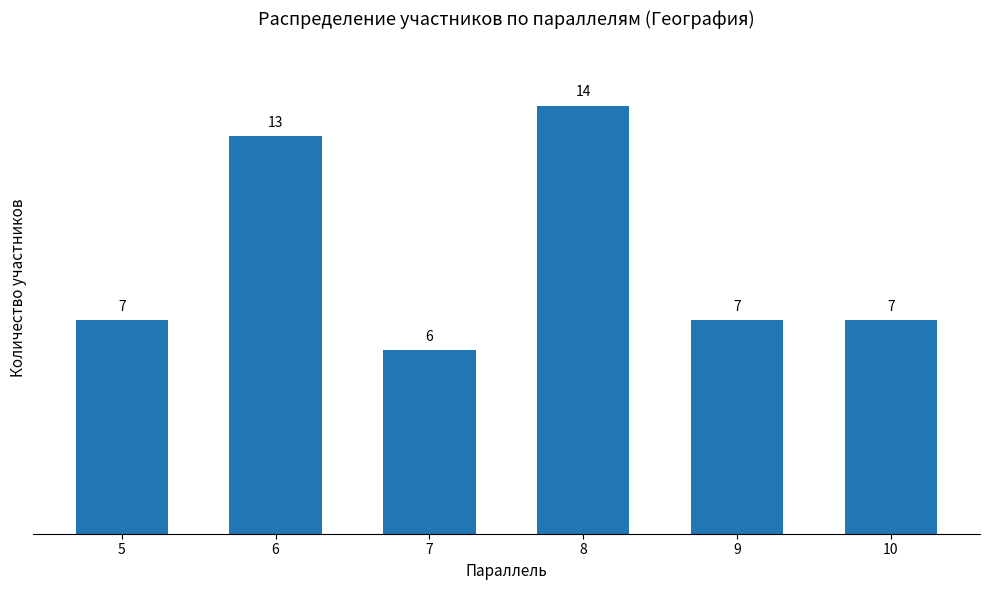

What is the change in value from 8 to 9?

-7